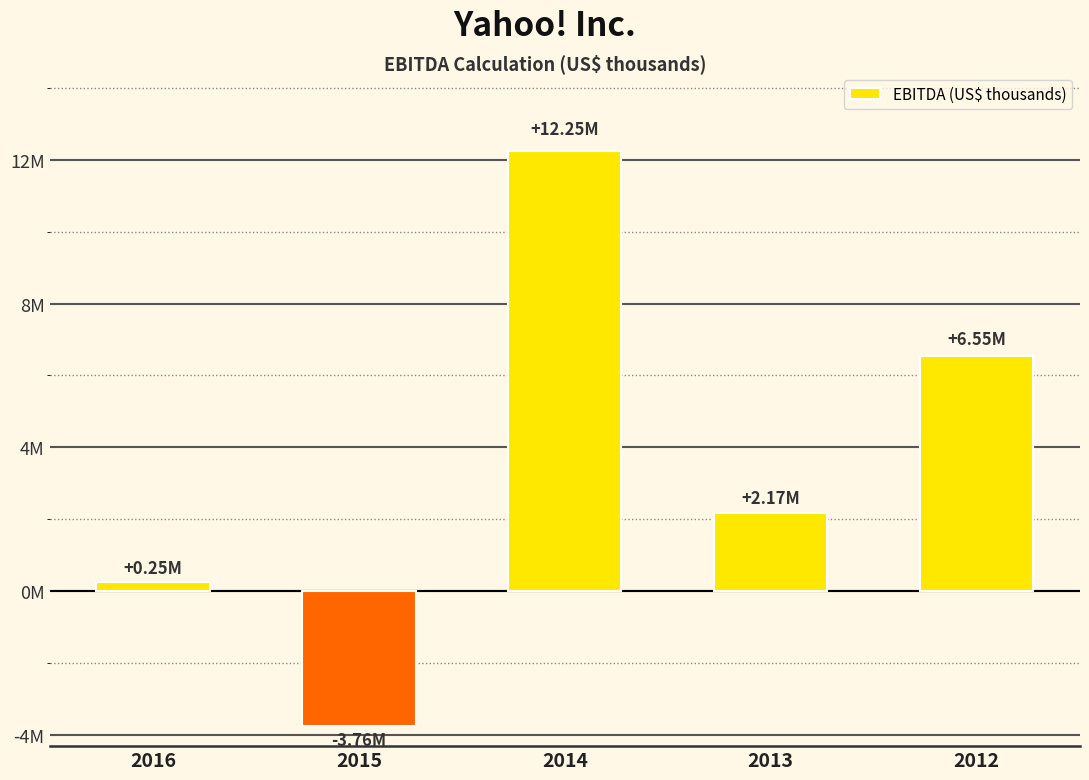

What is the sum of all values?

17459906